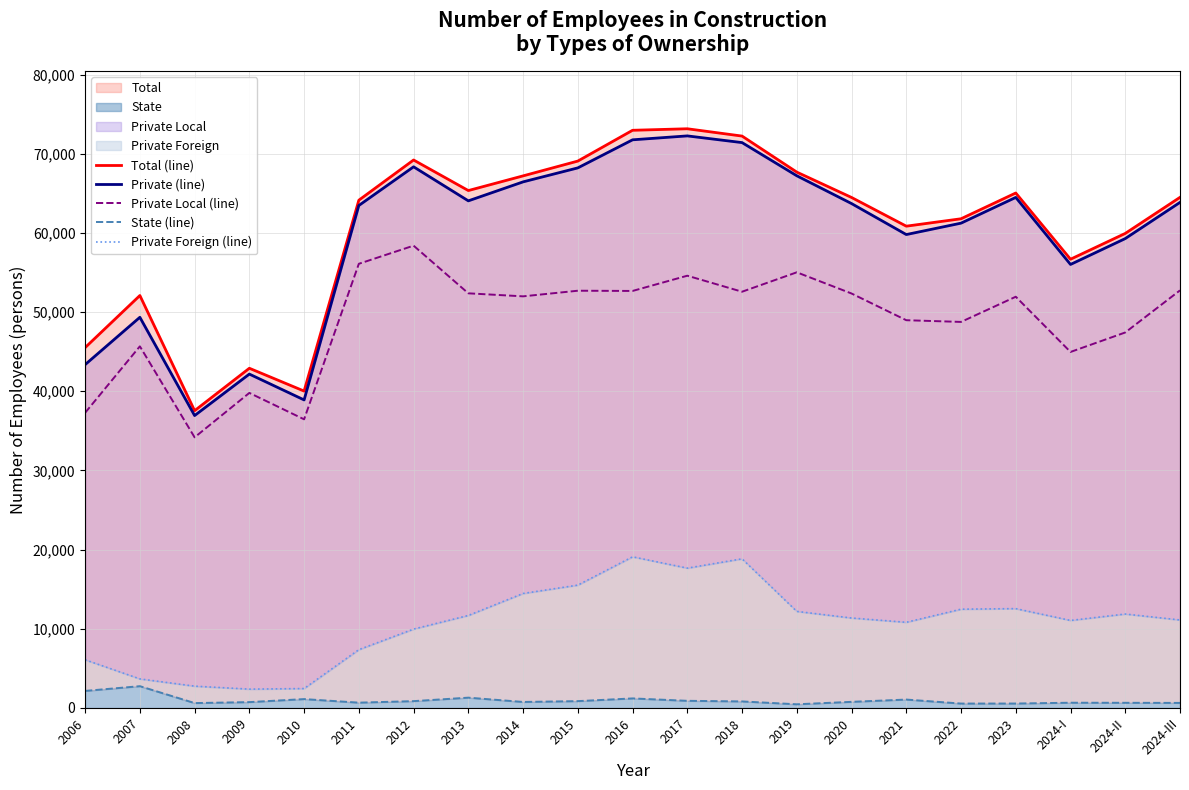

What is the difference between the maximum and minimum values in the State (line) series?

2288